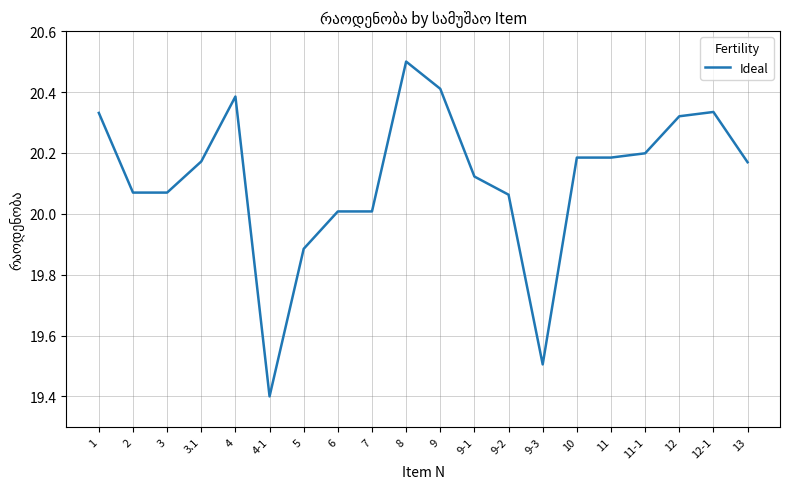

Where is the data nearest to the value 19?

4-1